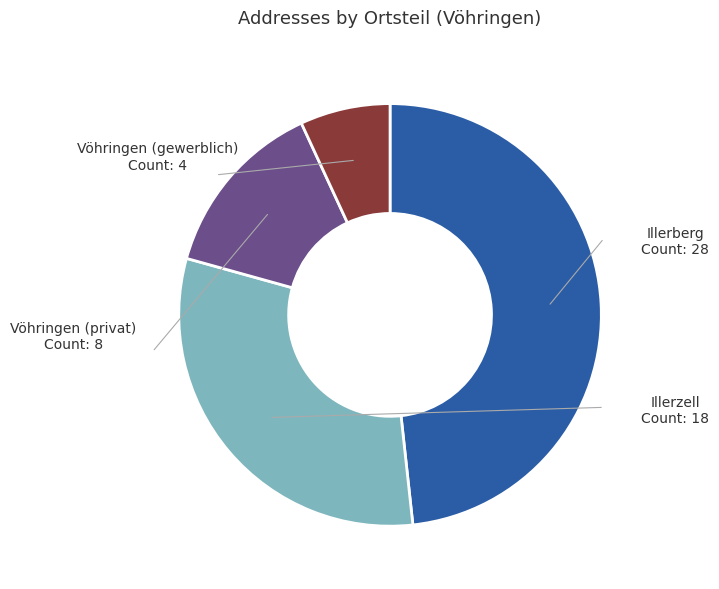

Is there any slice that represents more than half of the pie?

No